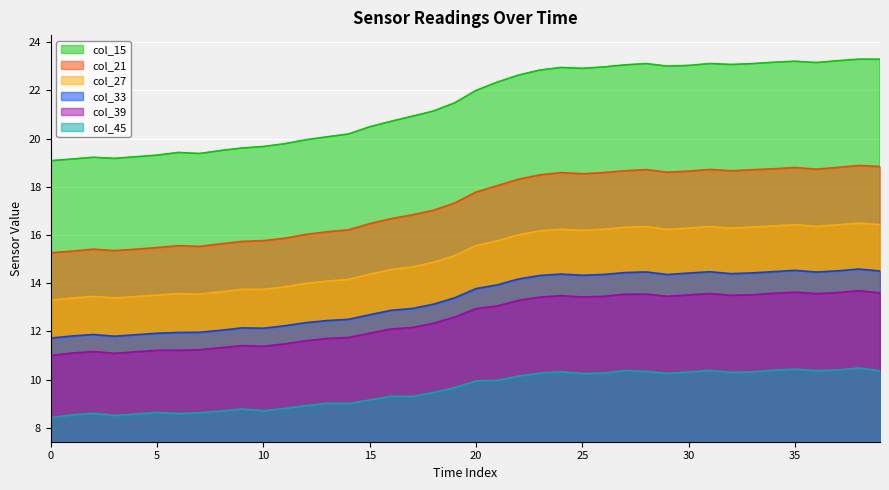

What is the difference between the highest and lowest values at 39?

12.9